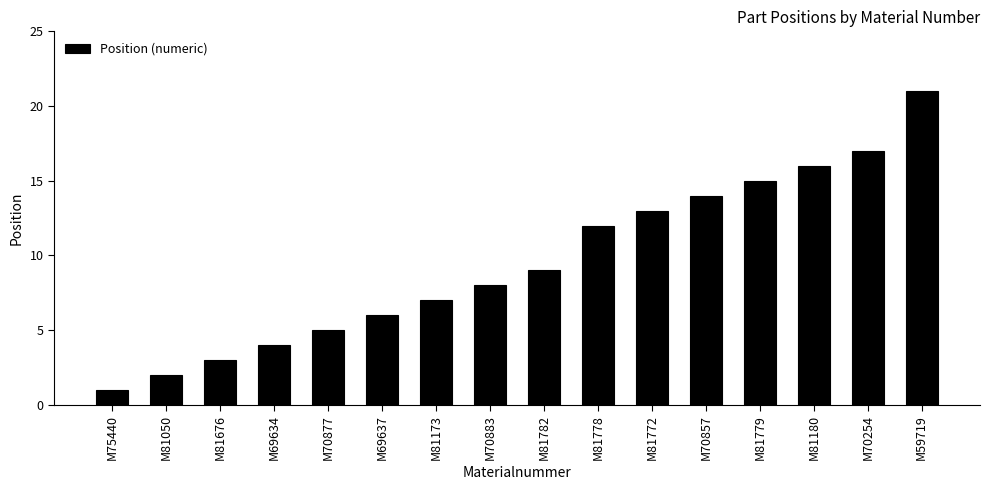

What is the value of the 10th bar from the left?

12